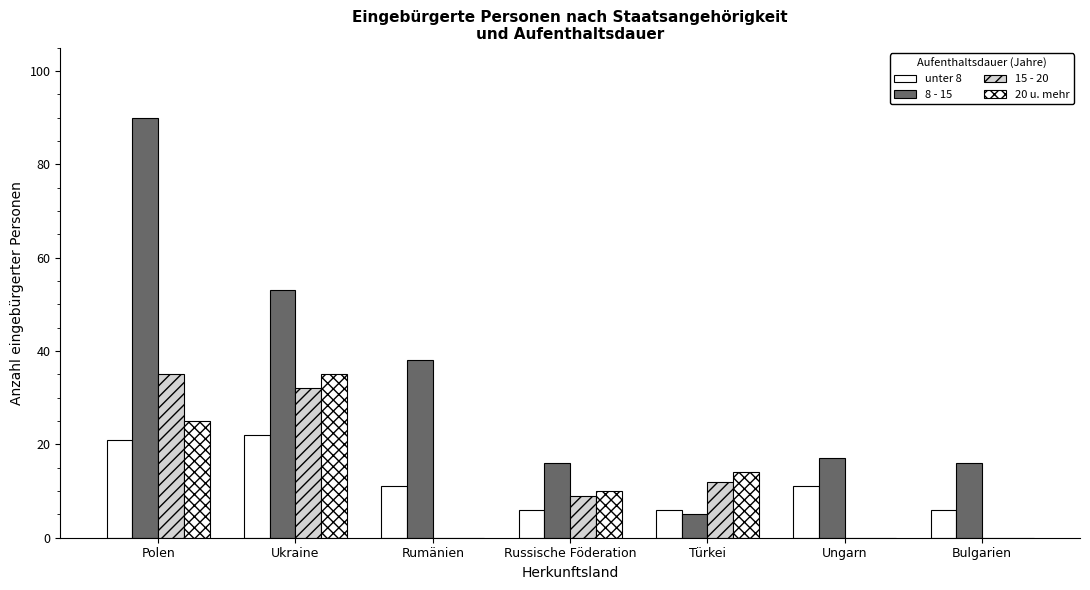

What position from the right is Ungarn?

2